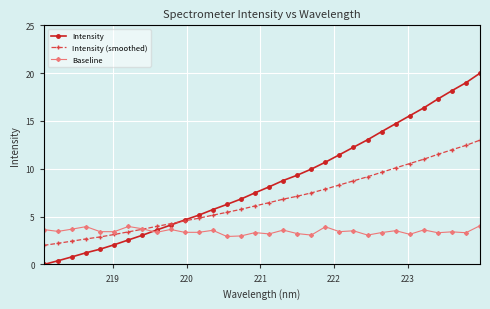

What is the value of the Intensity (smoothed) point at the 9th from the left?

4.0